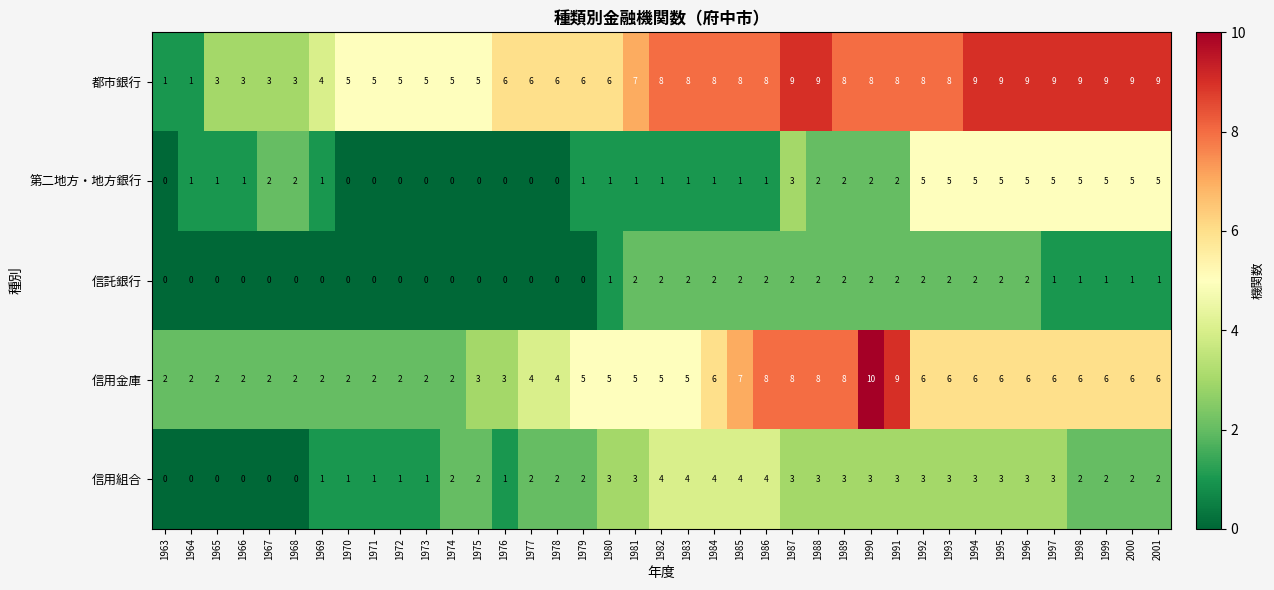

The value of 信託銀行 at 1998 is 1. True or false?

True